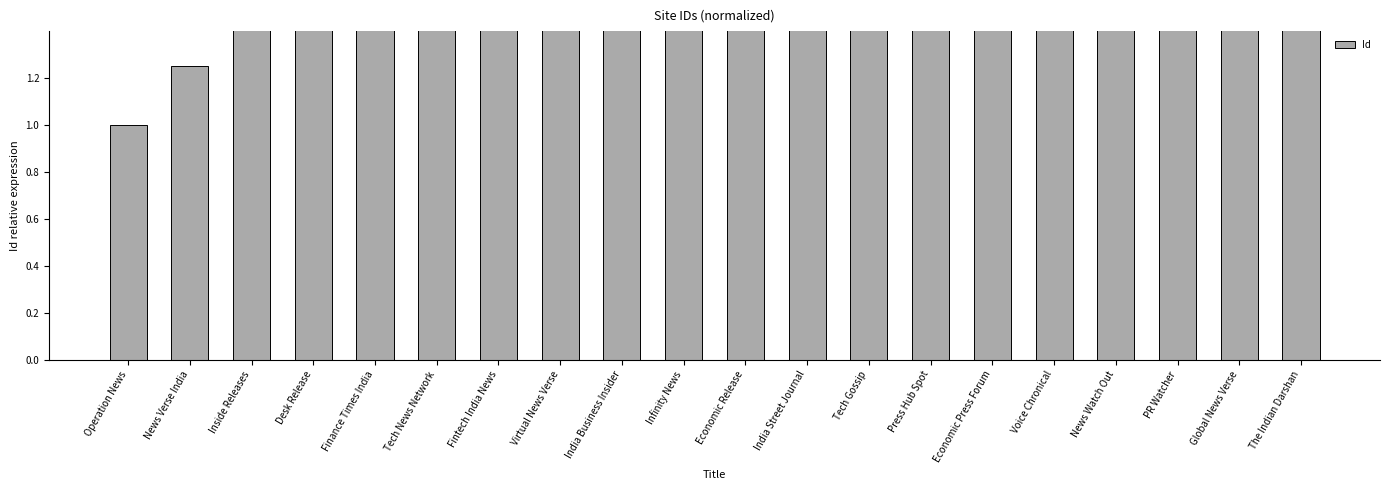

What is the change in value from India Business Insider to Infinity News?

+0.2